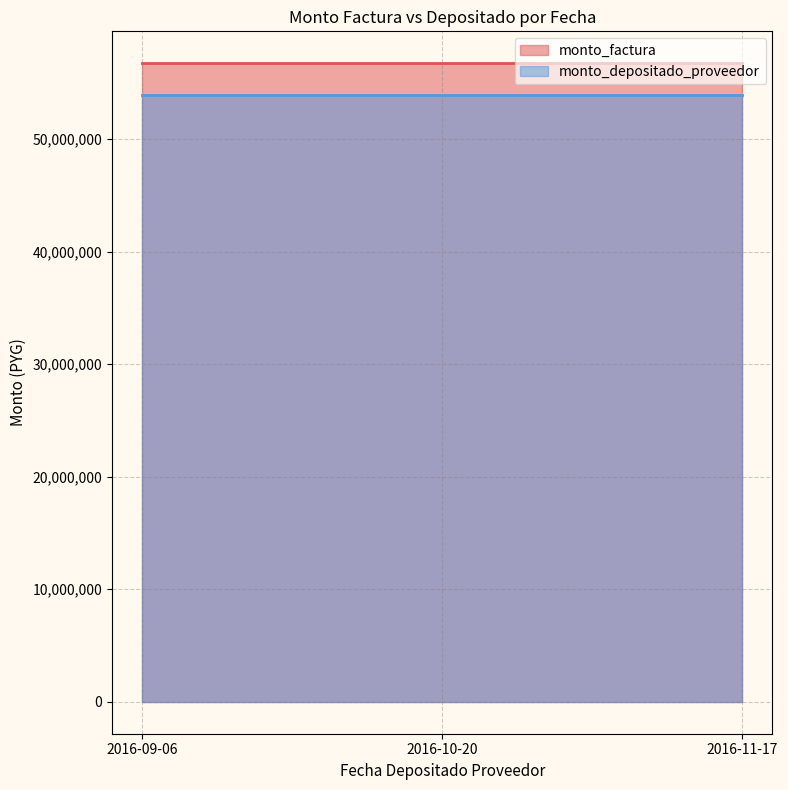

Count the number of categories in the chart.

3